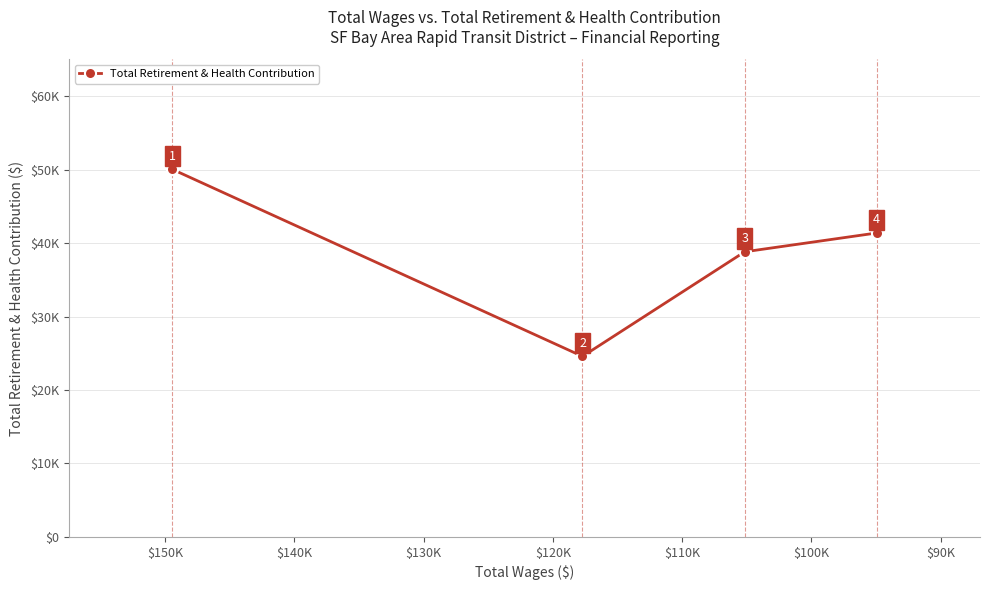

What is the difference between the values at $100K and $90K?

14245